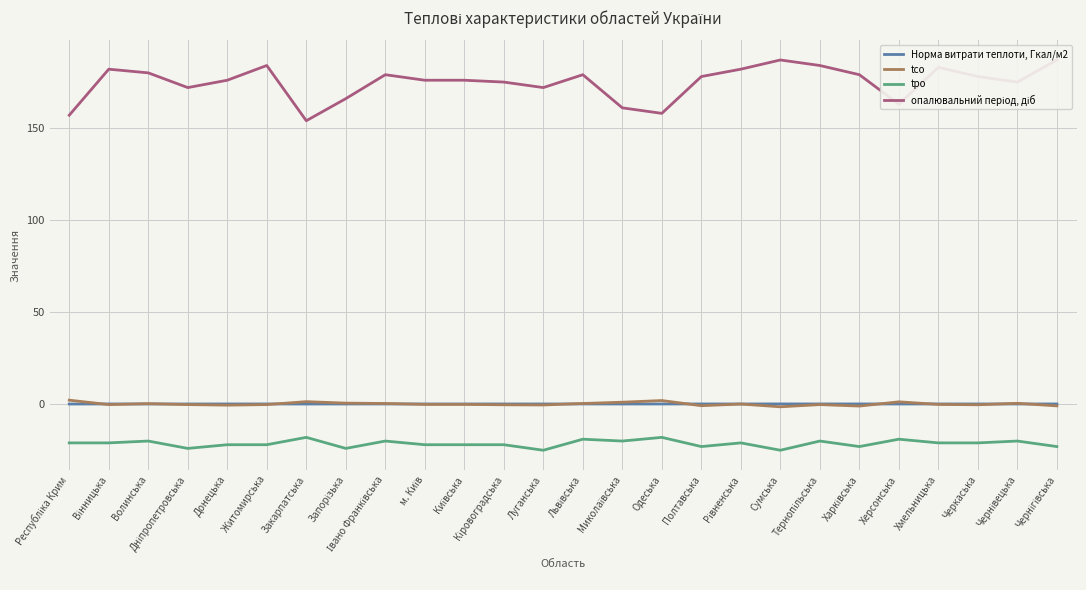

Where does the tco series first go above 0?

Республіка Крим